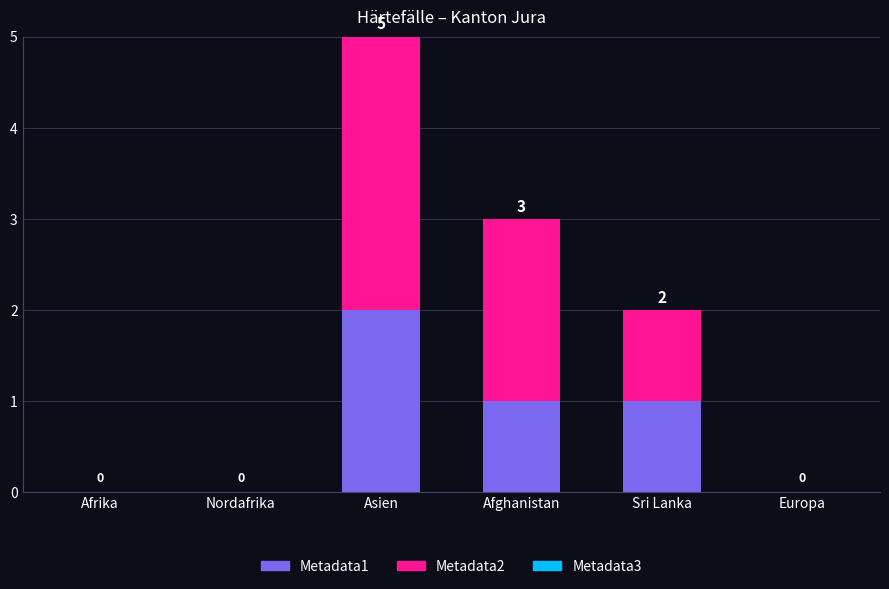

Does the chart contain stacked bars?

Yes